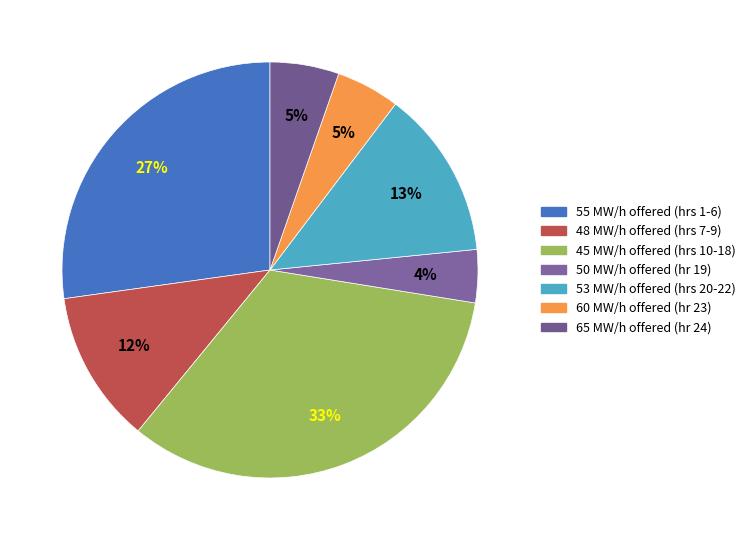

How many slices are in this pie chart?

7